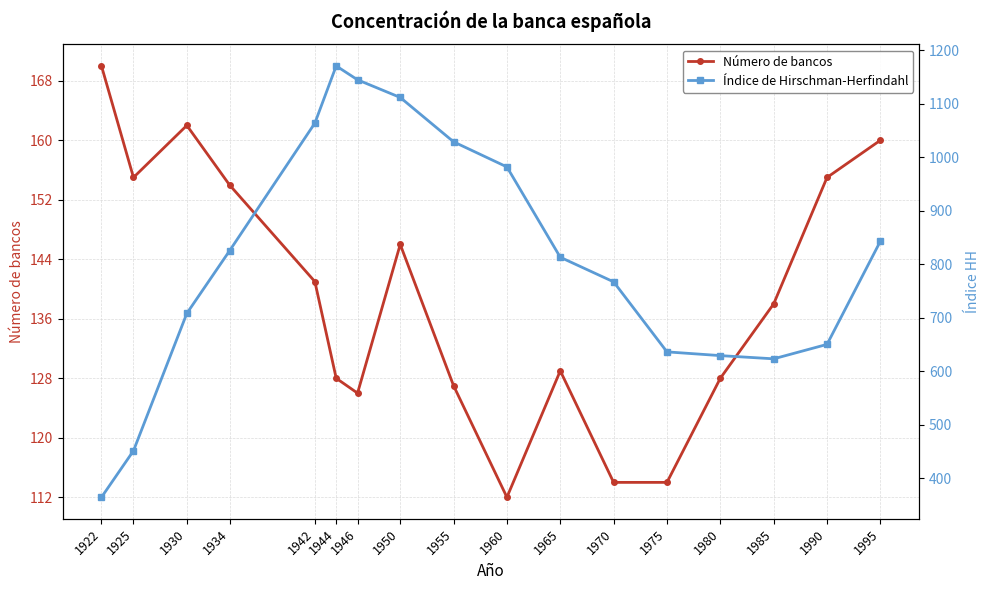

Reading right to left, extract all data points from this chart.

Número de bancos: 160	155	138	128	114	114	129	112	127	146	126	128	141	154	162	155	170
Índice de Hirschman-Herfindahl: 843	650	623	629	636	767	813	982	1029	1112	1145	1171	1064	825	708	451	364